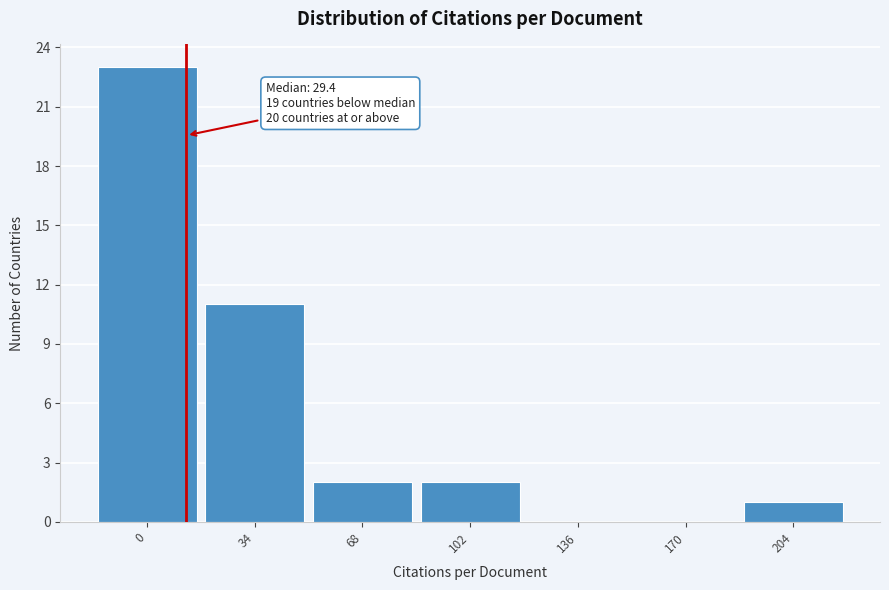

Reading left to right, list all the values displayed in this chart.

0=23	34=11	68=2	102=2	136=0	170=0	204=1